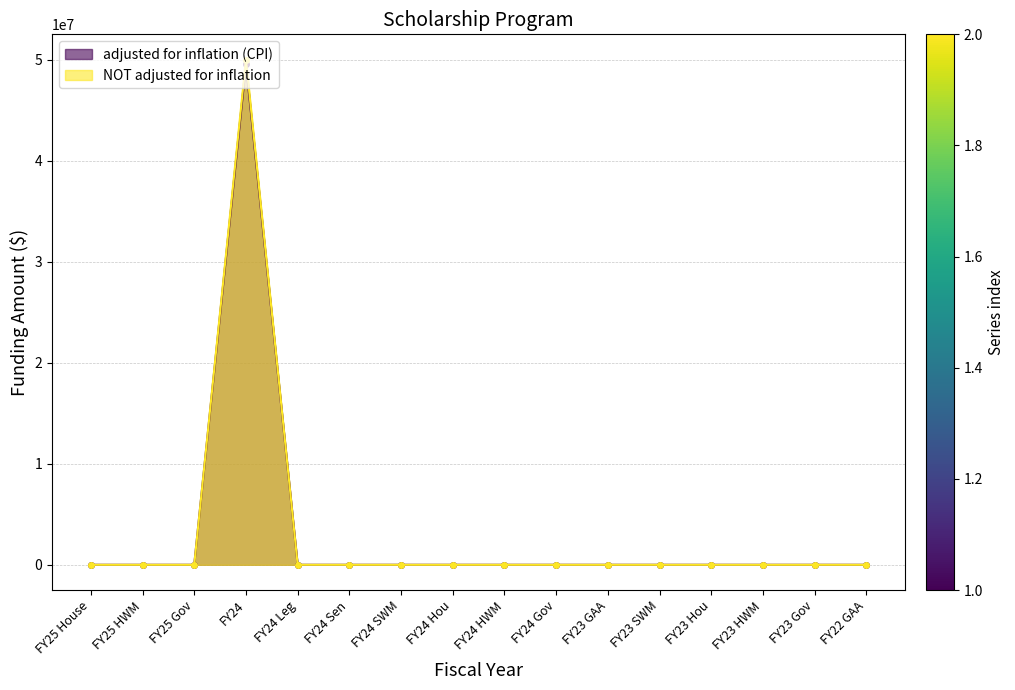

True or false: NOT adjusted for inflation has a value of 0 at FY23 GAA.

True